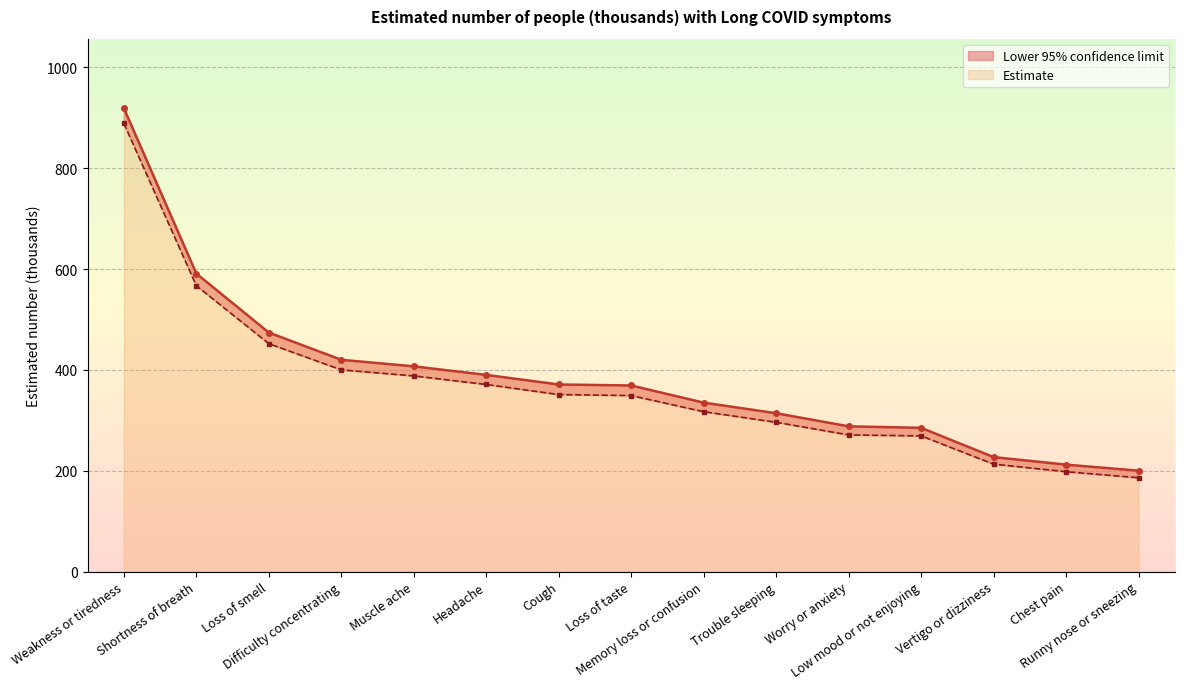

List the labels in order of Lower 95% confidence limit value, smallest first.

Runny nose or sneezing, Chest pain, Vertigo or dizziness, Low mood or not enjoying, Worry or anxiety, Trouble sleeping, Memory loss or confusion, Loss of taste, Cough, Headache, Muscle ache, Difficulty concentrating, Loss of smell, Shortness of breath, Weakness or tiredness